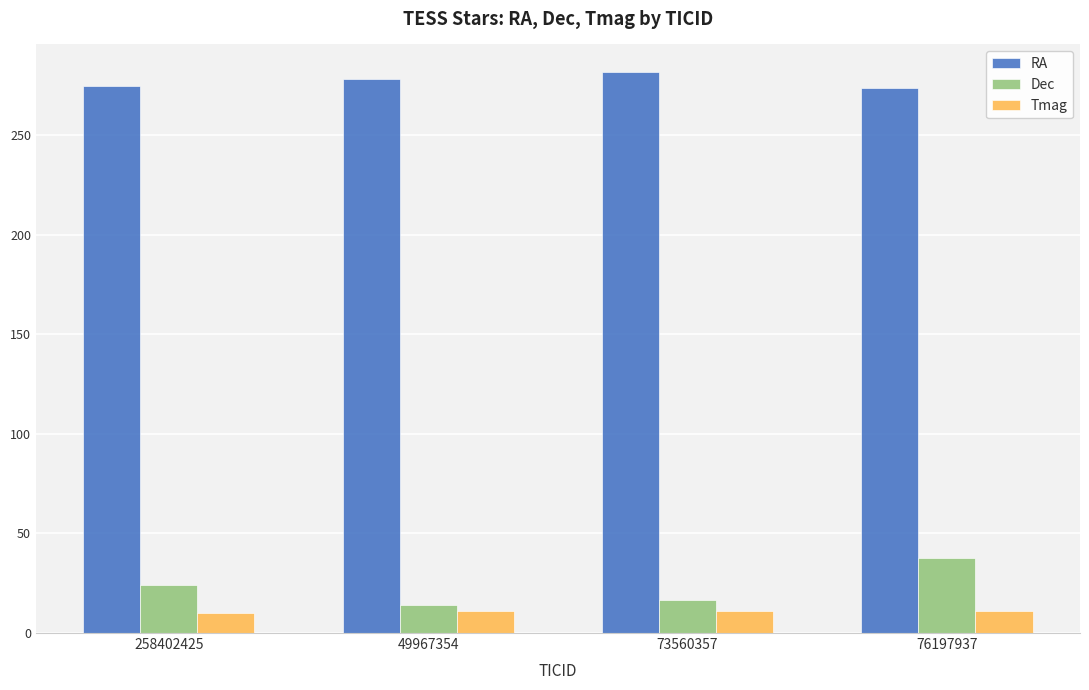

What is the total value across all series at 73560357?

308.6